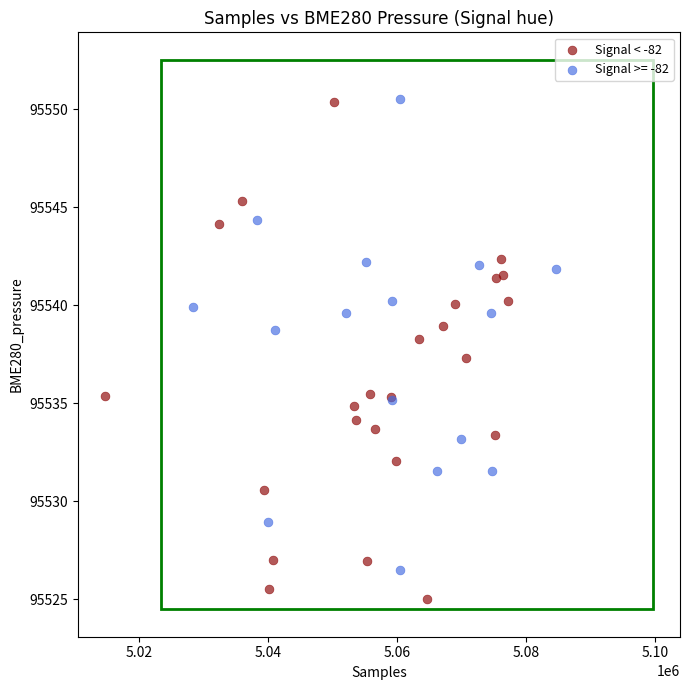

Which series has the widest spread of Y values?

Signal < -82